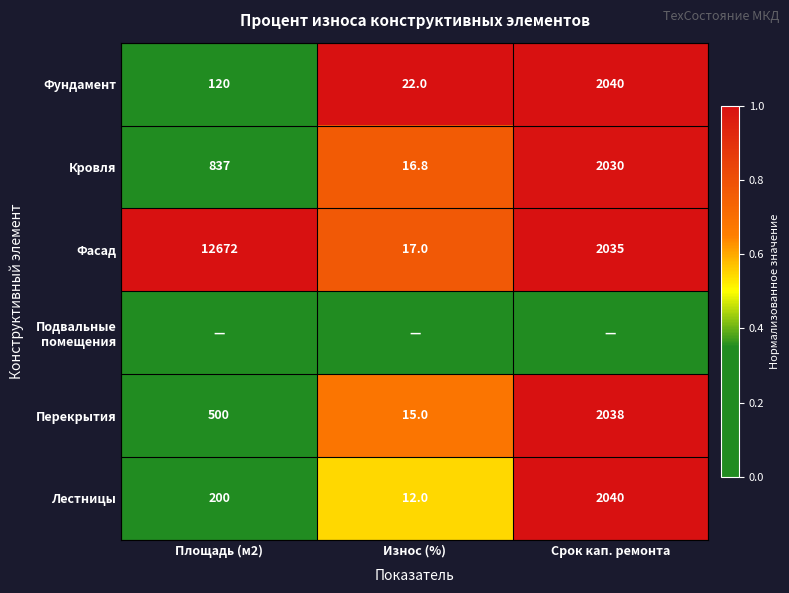

Is the value of Перекрытия at Срок кап. ремонта greater than the value of Кровля at Износ (%)?

Yes